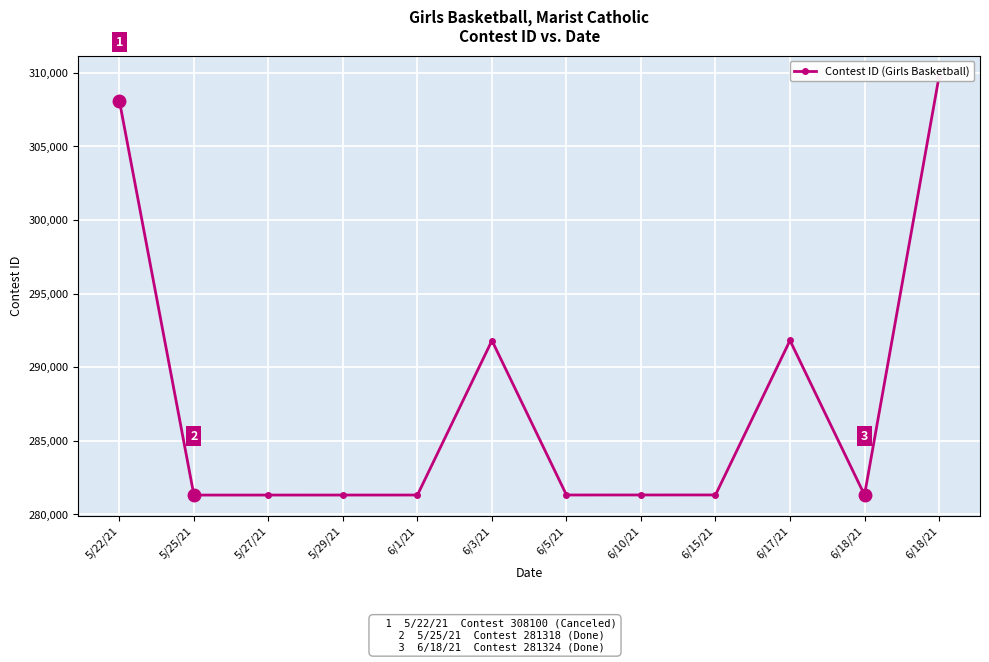

Is it true that the value at 5/25/21 is 281318?

True